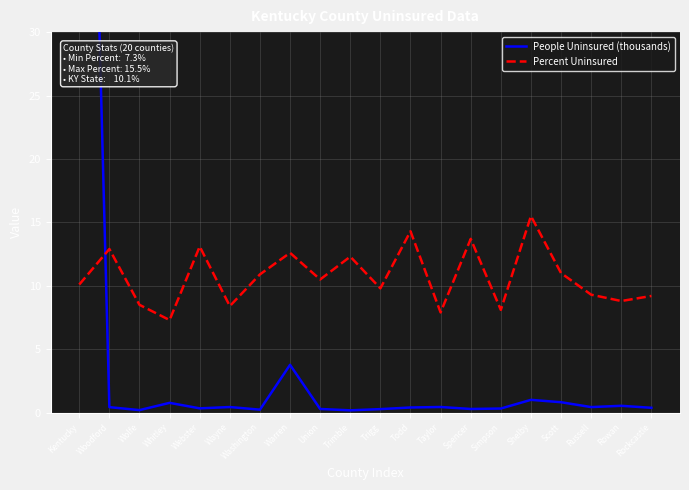

How many values in the Percent Uninsured series exceed 10?

11